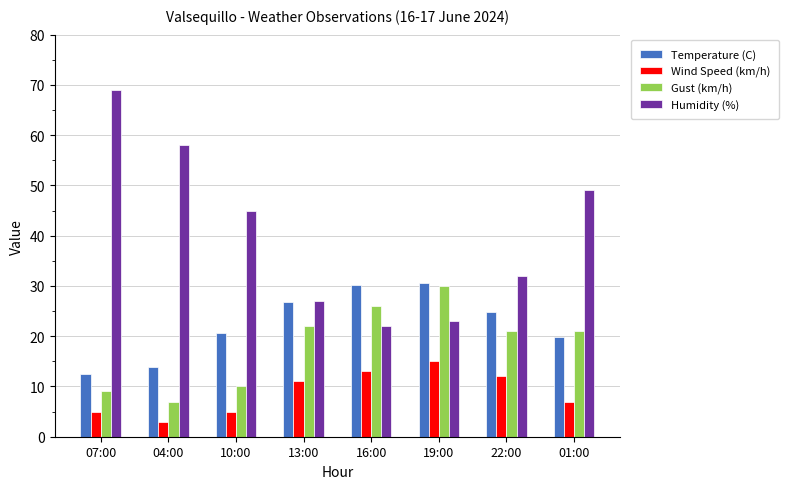

Between 04:00 and 13:00, which series saw the biggest shift?

Humidity (%)